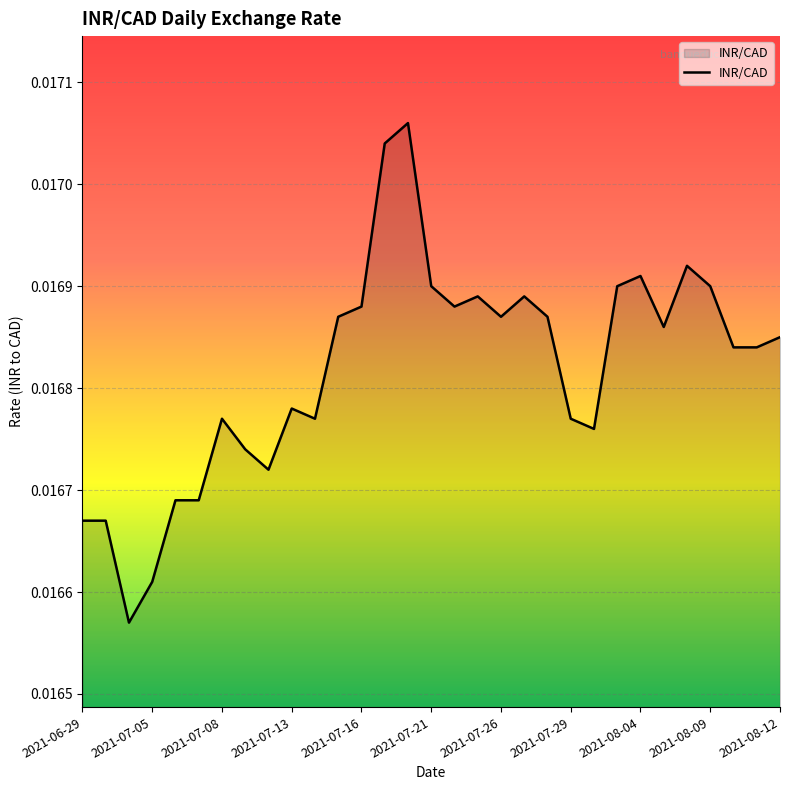

Rank the categories by value from lowest to highest.

2021-07-02, 2021-07-05, 2021-06-29, 2021-06-30, 2021-07-06, 2021-07-07, 2021-07-12, 2021-07-09, 2021-07-30, 2021-07-08, 2021-07-14, 2021-07-29, 2021-07-13, 2021-08-10, 2021-08-11, 2021-08-12, 2021-08-05, 2021-07-15, 2021-07-26, 2021-07-28, 2021-07-16, 2021-07-22, 2021-07-23, 2021-07-27, 2021-07-21, 2021-08-03, 2021-08-09, 2021-08-04, 2021-08-06, 2021-07-19, 2021-07-20